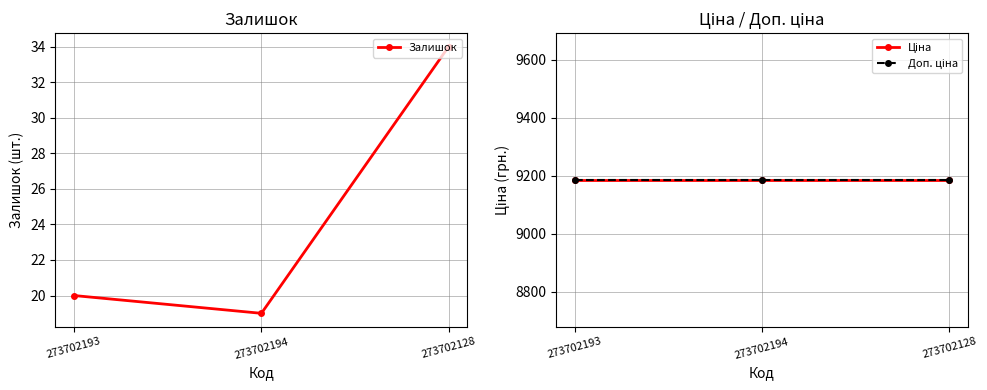

What is the greatest value displayed?

9185.9